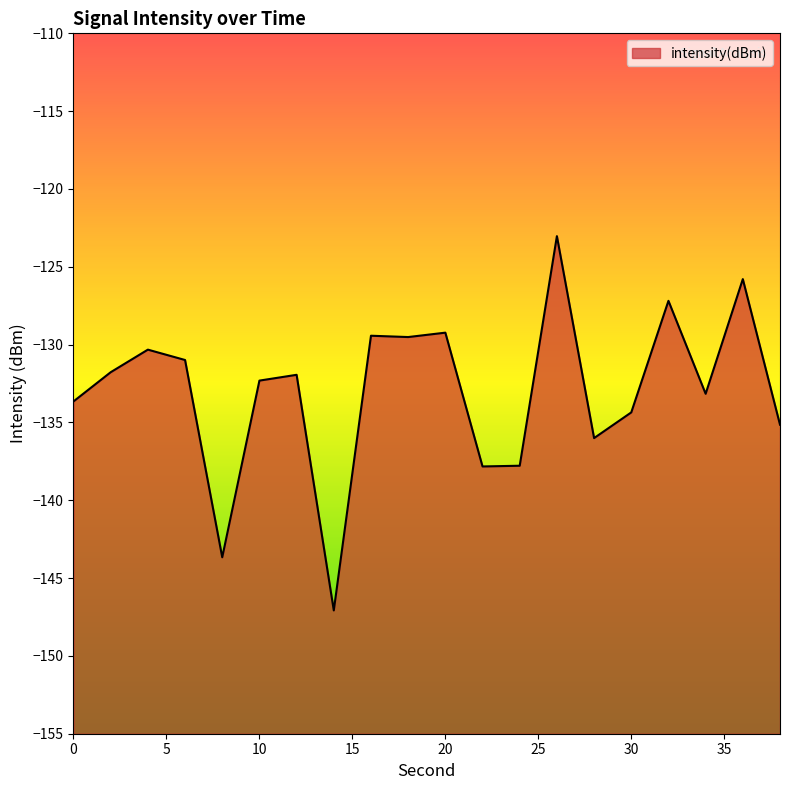

Does the chart display data point markers on the line(s)?

No